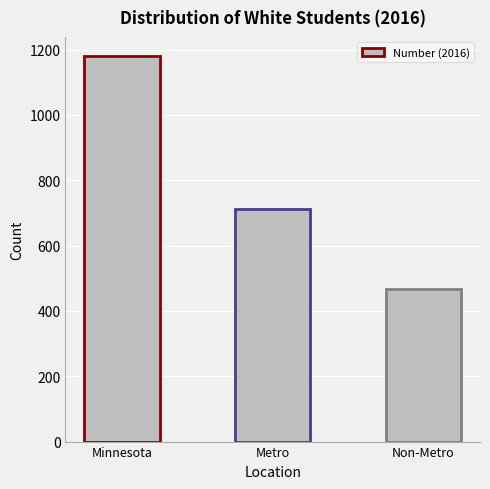

What is the maximum value shown in the chart?

1180